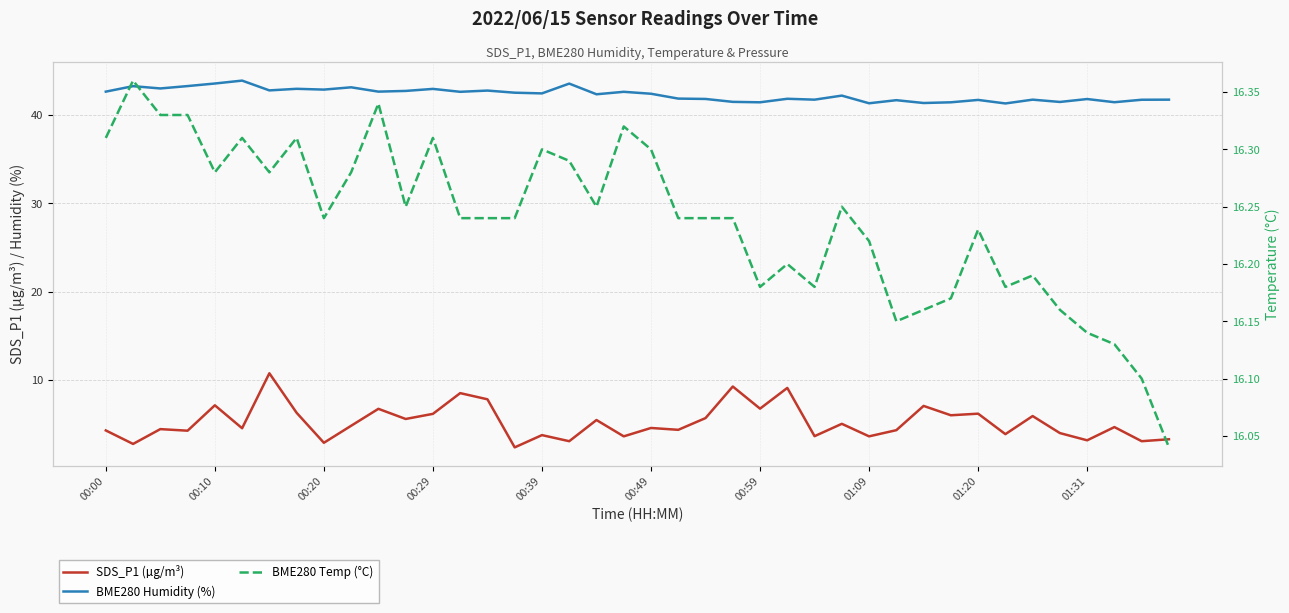

Rank the series by their average value, from highest to lowest.

BME280 Humidity (%), BME280 Temp (°C), SDS_P1 (µg/m³)